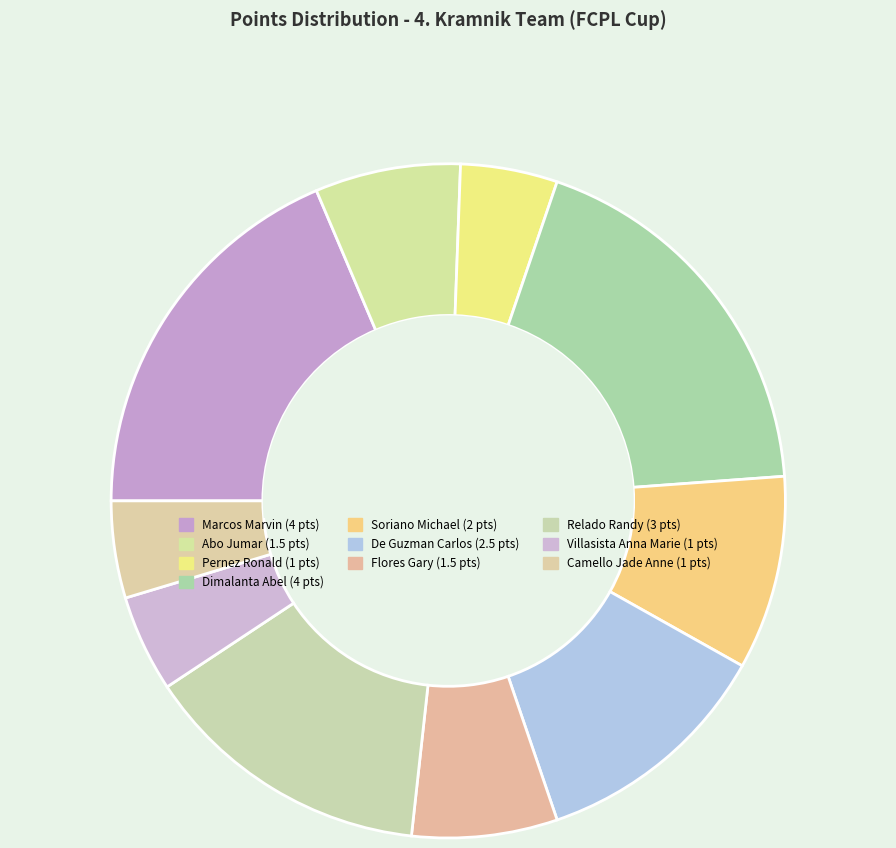

How many slices are in this pie chart?

10